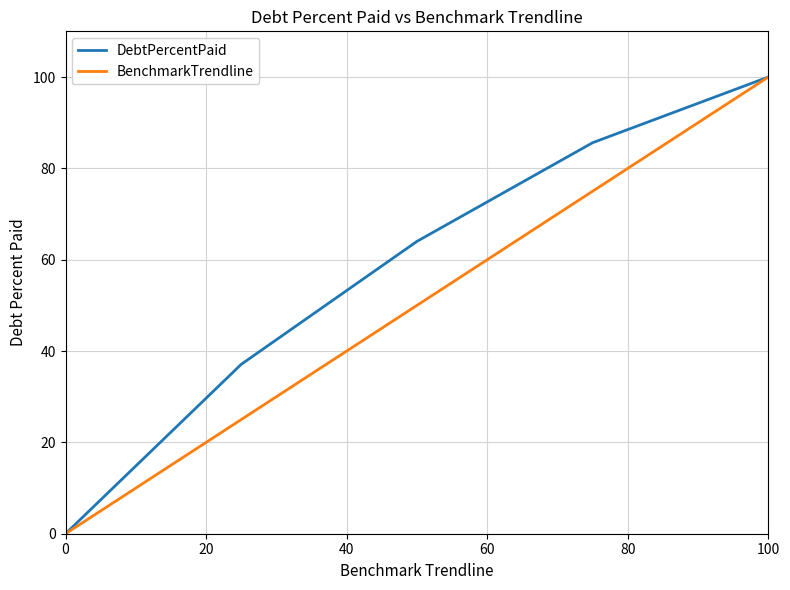

Which series has the largest total across all categories?

DebtPercentPaid